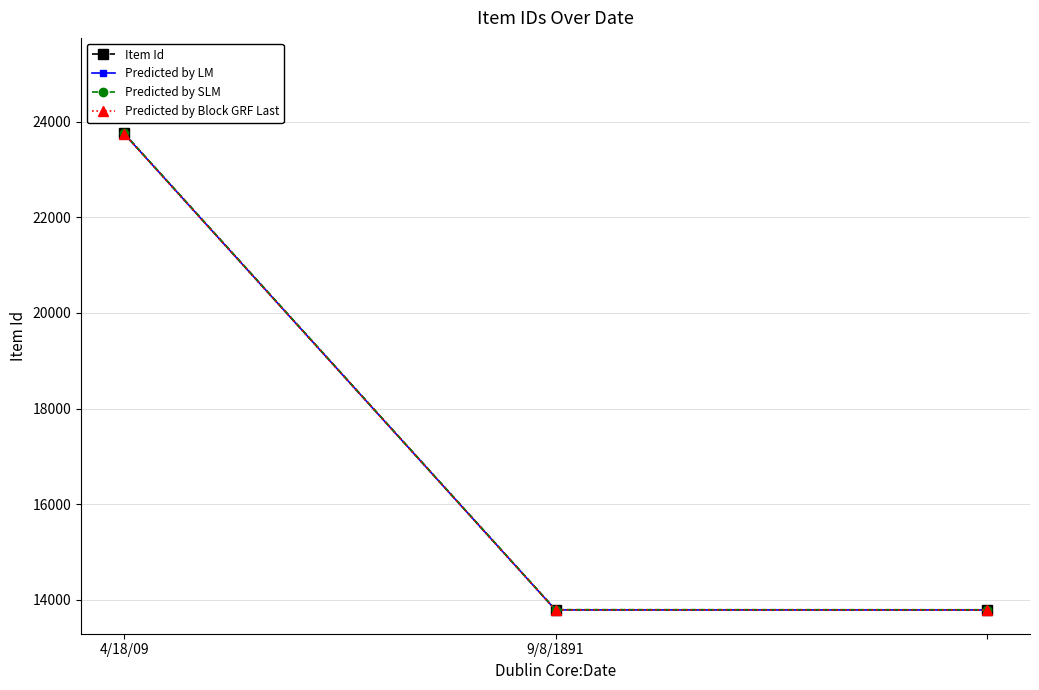

What is the greatest value displayed?

23755.4